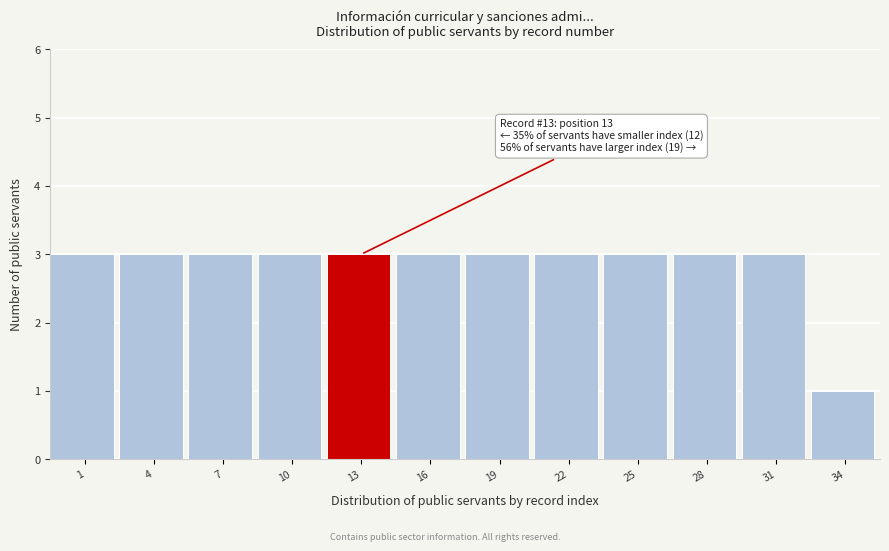

Reading right to left, what are all the values shown in this chart?

34=1	31=3	28=3	25=3	22=3	19=3	16=3	13=3	10=3	7=3	4=3	1=3